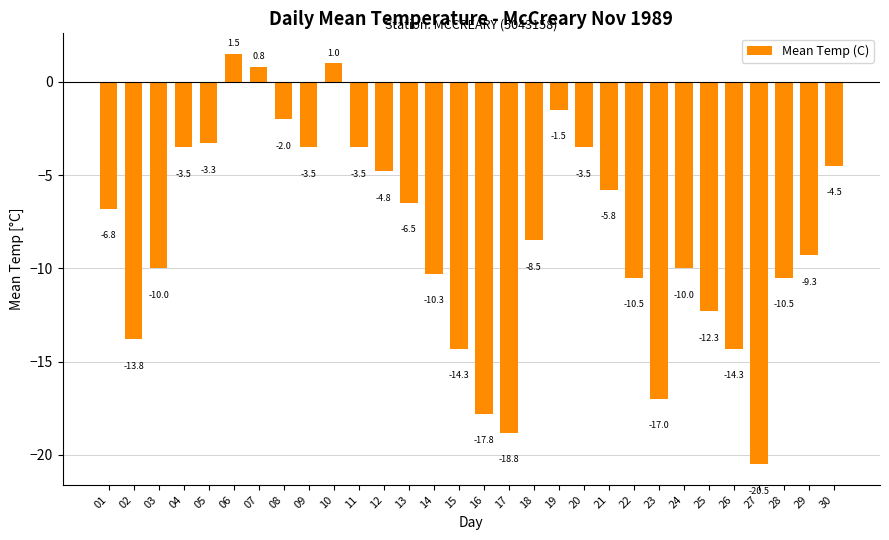

Reading left to right, transcribe all the data shown in this chart.

-6.8	-13.8	-10.0	-3.5	-3.3	1.5	0.8	-2.0	-3.5	1.0	-3.5	-4.8	-6.5	-10.3	-14.3	-17.8	-18.8	-8.5	-1.5	-3.5	-5.8	-10.5	-17.0	-10.0	-12.3	-14.3	-20.5	-10.5	-9.3	-4.5